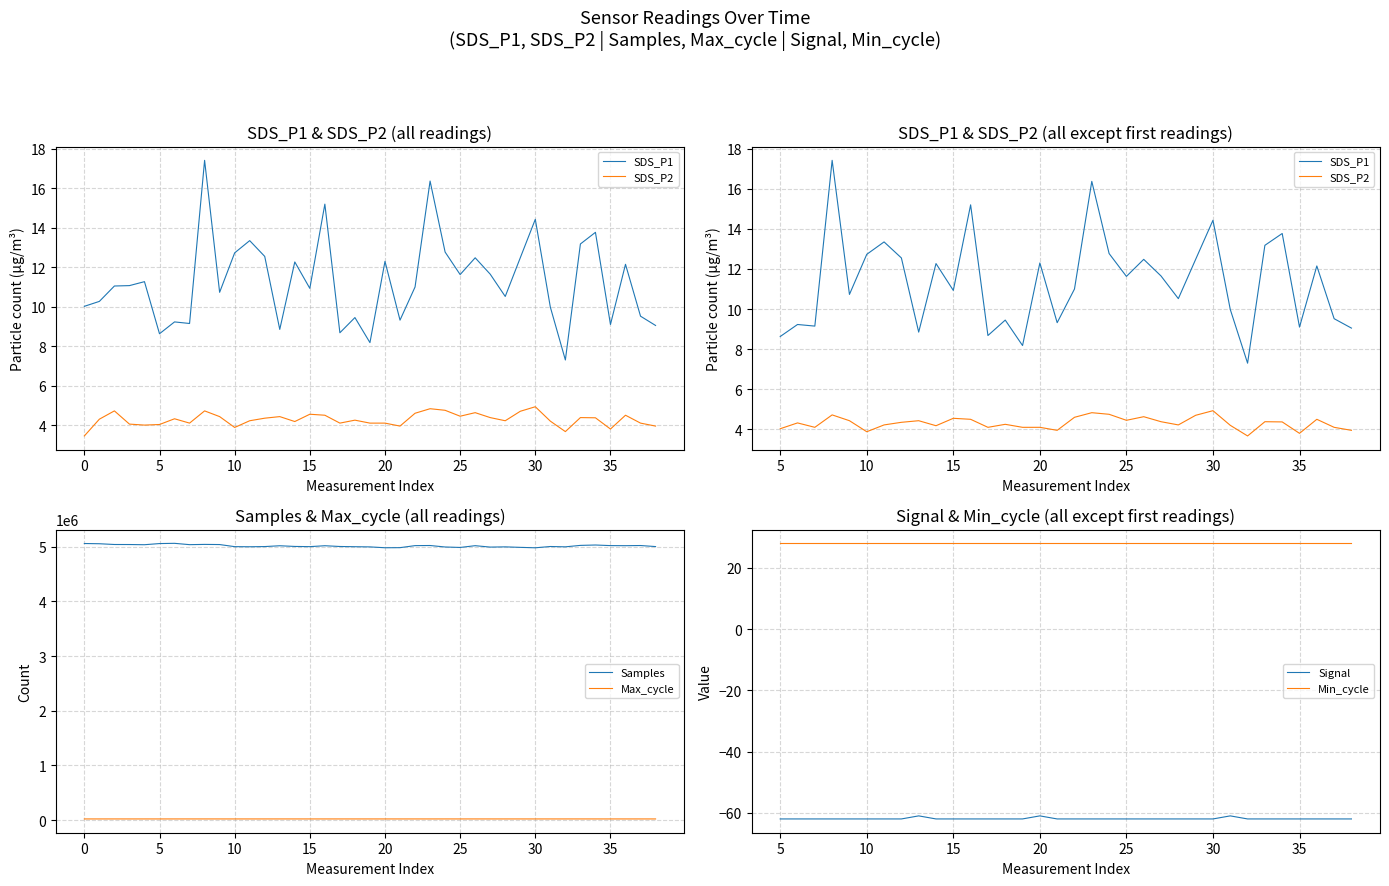

True or false: SDS_P2 and SDS_P1 intersect in this chart.

False